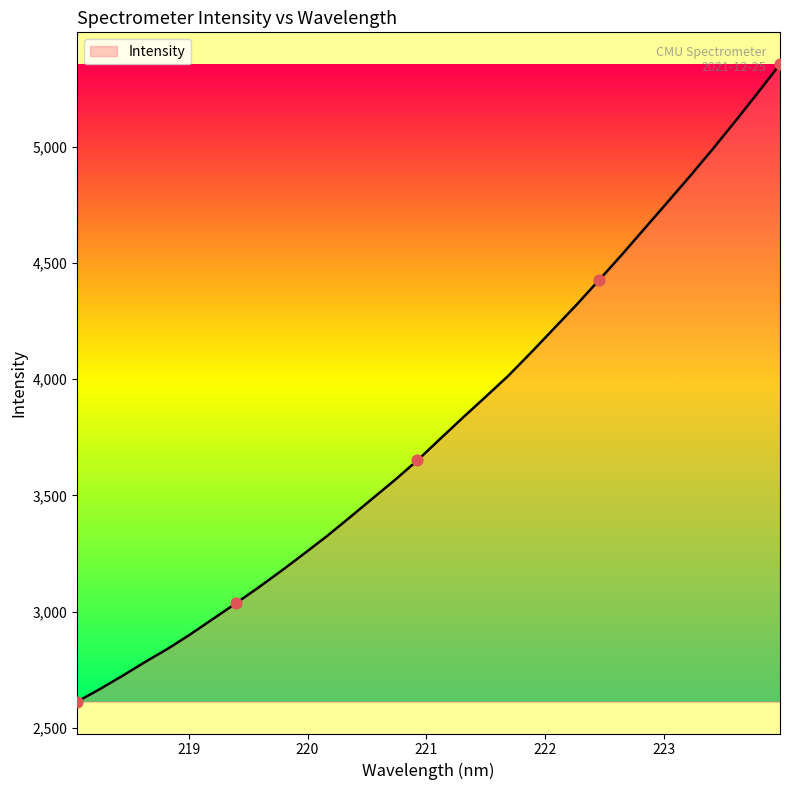

What is the minimum value shown in the chart?

2612.4